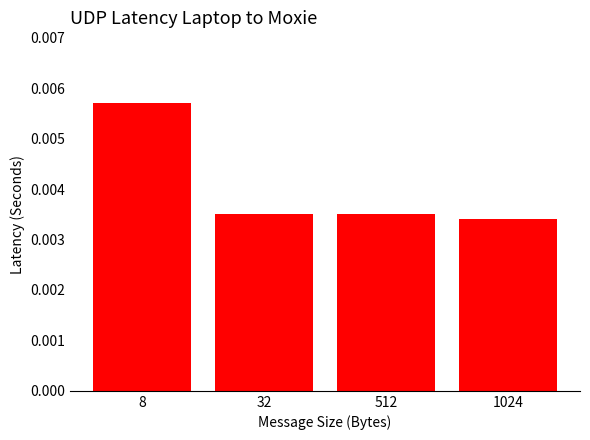

At which label is the value closest to 0?

1024